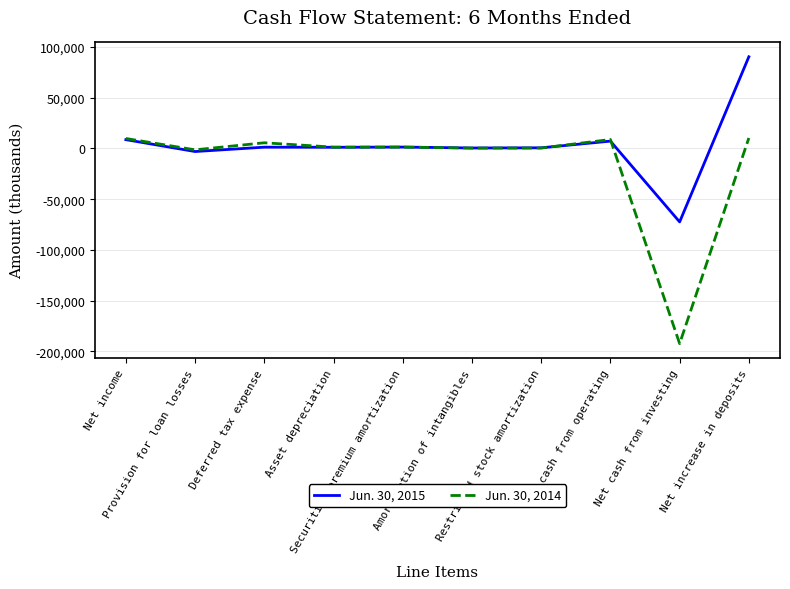

Which series has the largest total across all categories?

Jun. 30, 2015